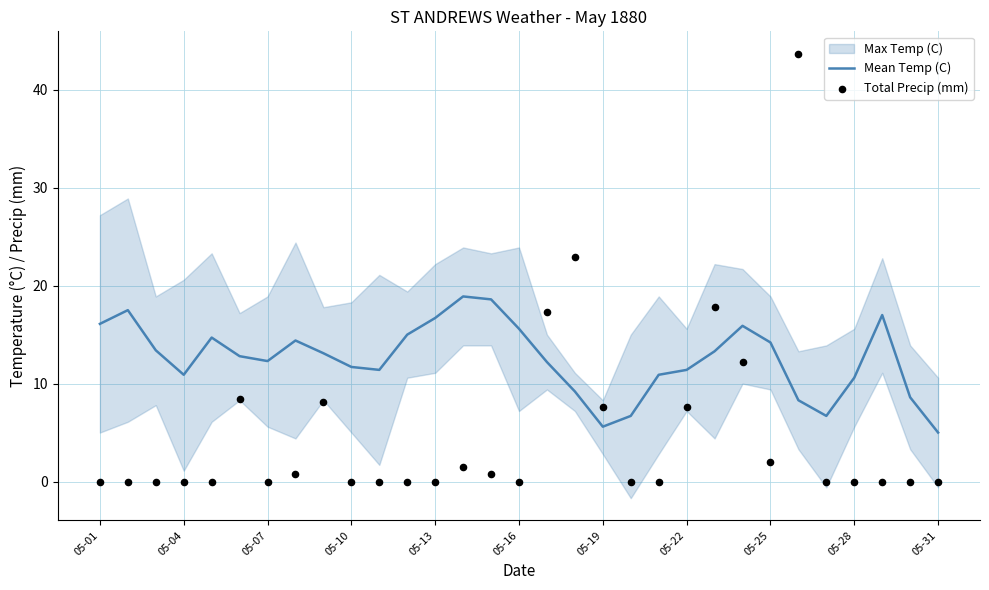

Is it true that Mean Temp (C) equals 20.5 at 05-16?

False